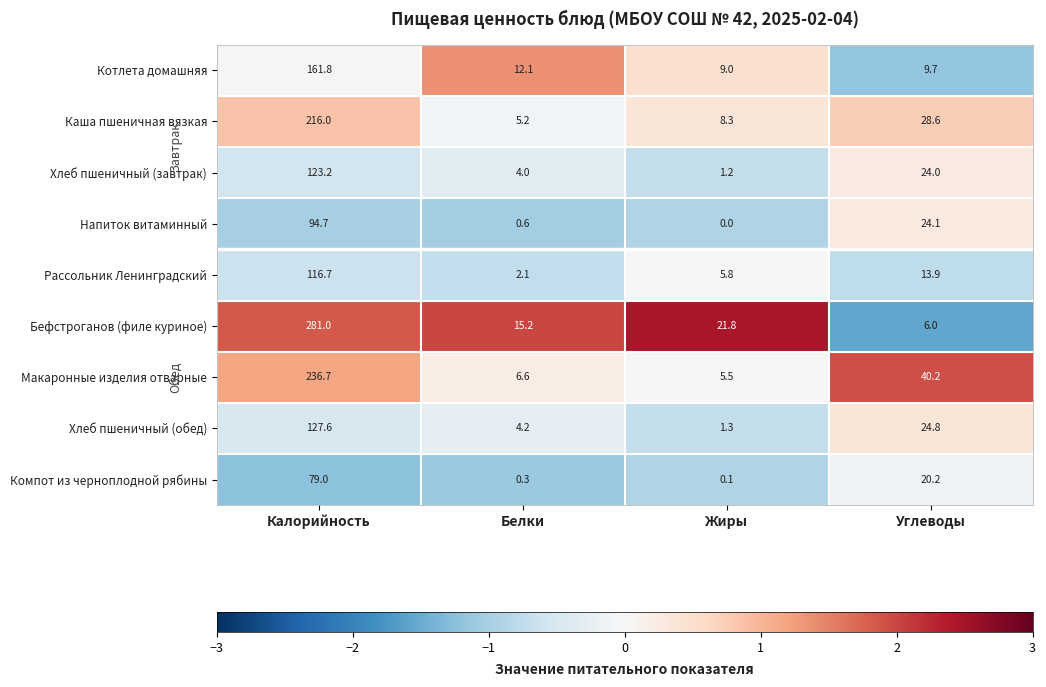

Is the value of Котлета домашняя at Калорийность greater than the value of Макаронные изделия отварные at Белки?

Yes